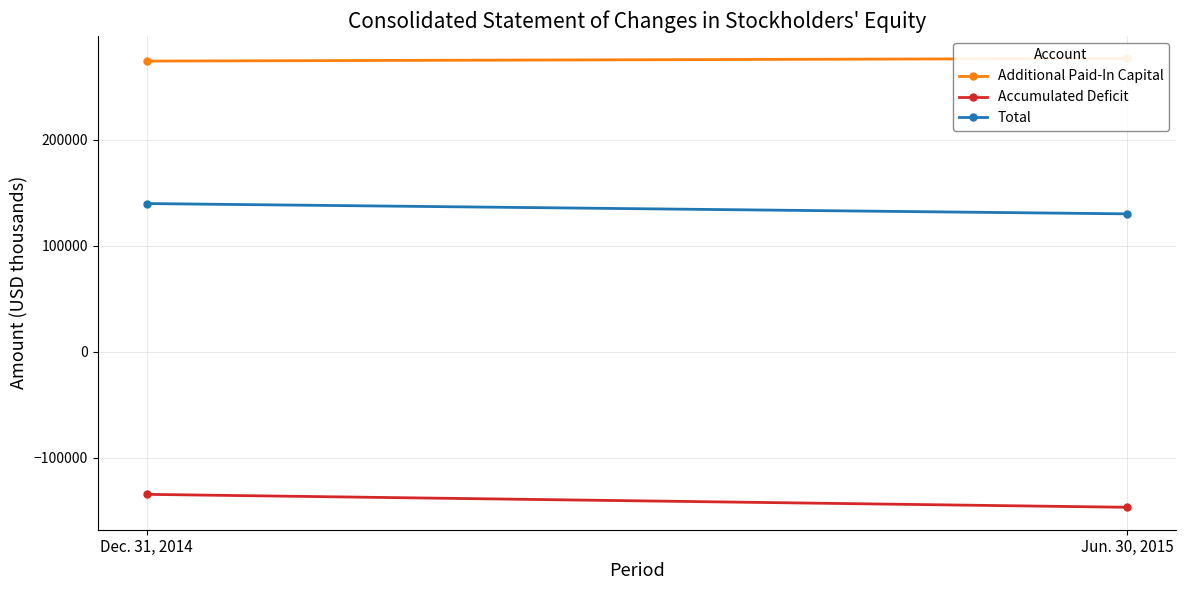

Reading right to left, list all the values displayed in this chart.

Additional Paid-In Capital: 276622	274094
Accumulated Deficit: -146614	-134424
Total: 130060	139773